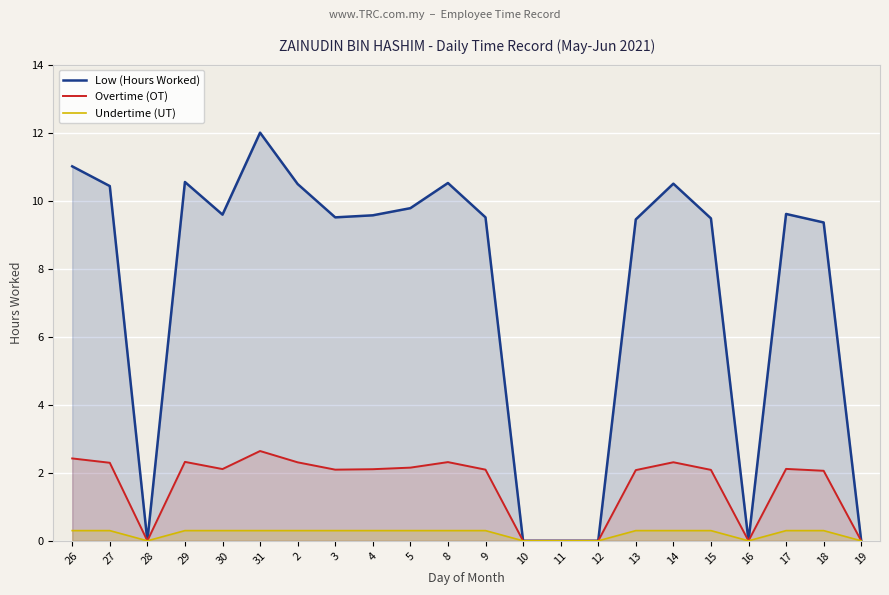

True or false: Undertime (UT) and Overtime (OT) intersect in this chart.

False